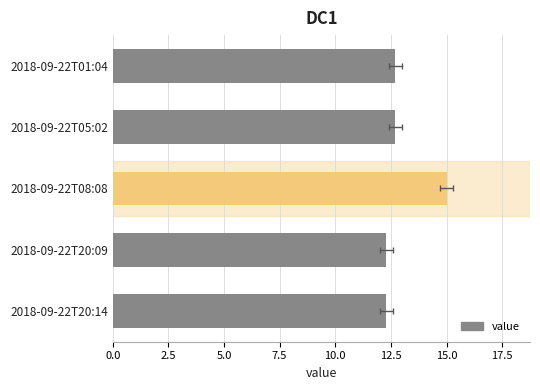

What is the sum of all values?

65.0